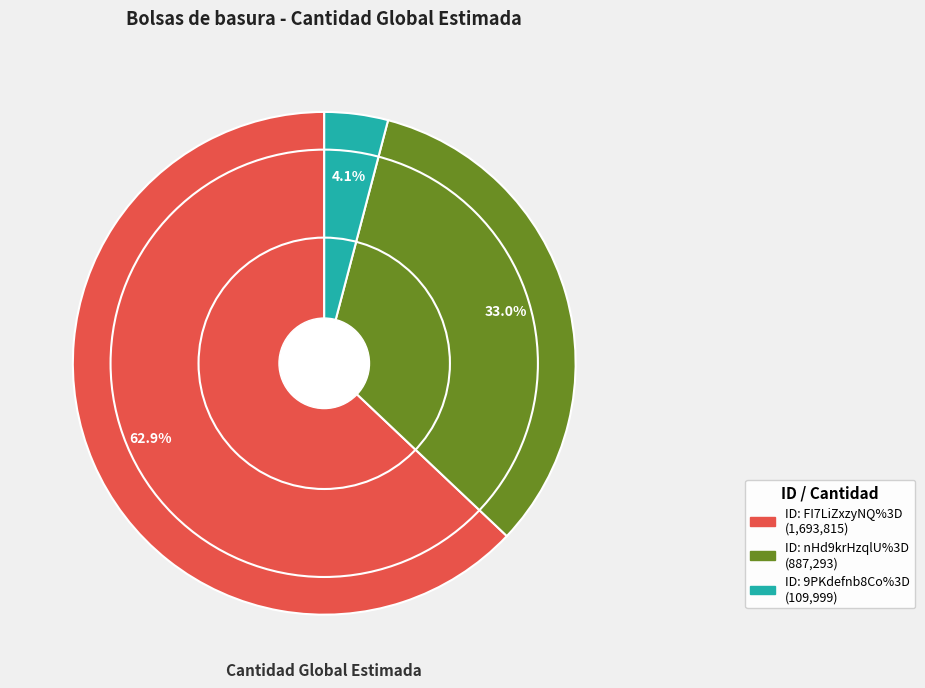

Does any single category account for the majority?

Yes